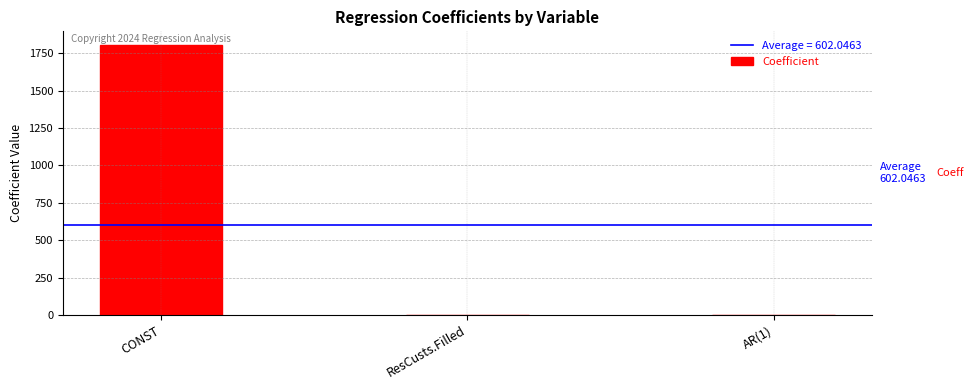

Where is the data nearest to the value 902?

AR(1)